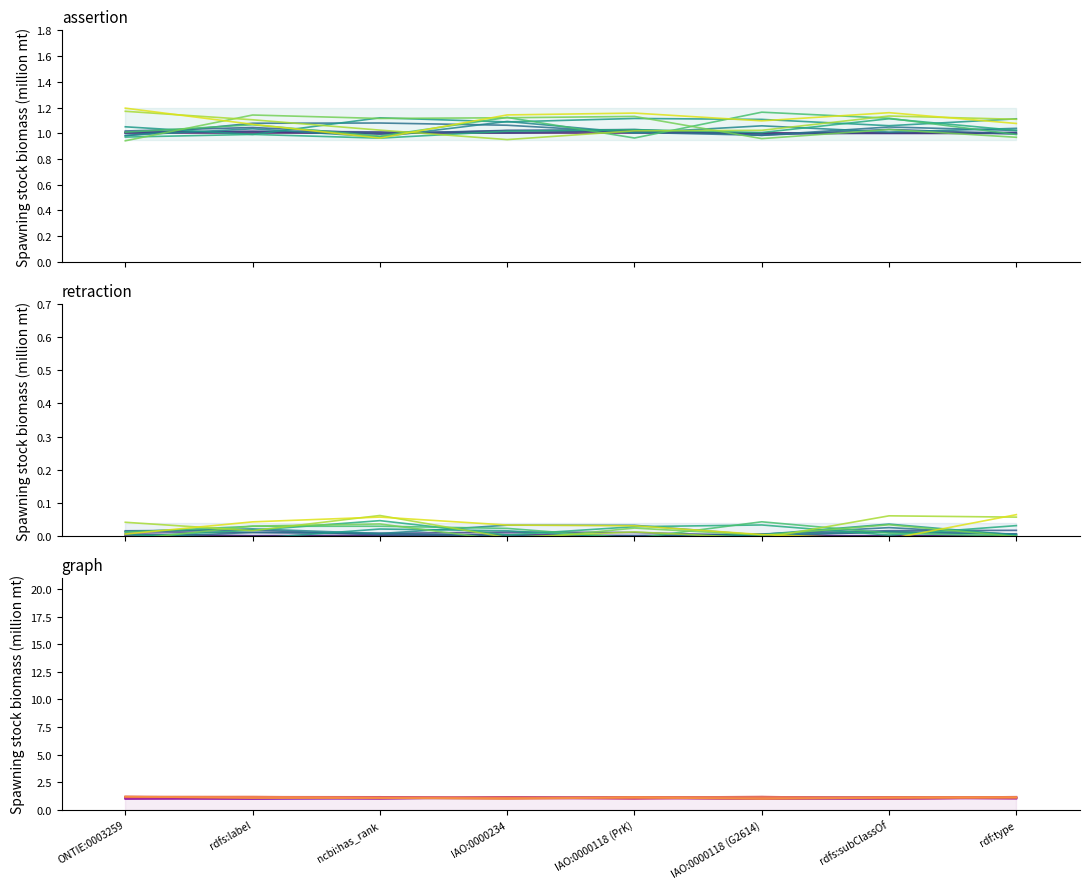

How many interior local peaks does the graph series have?

1